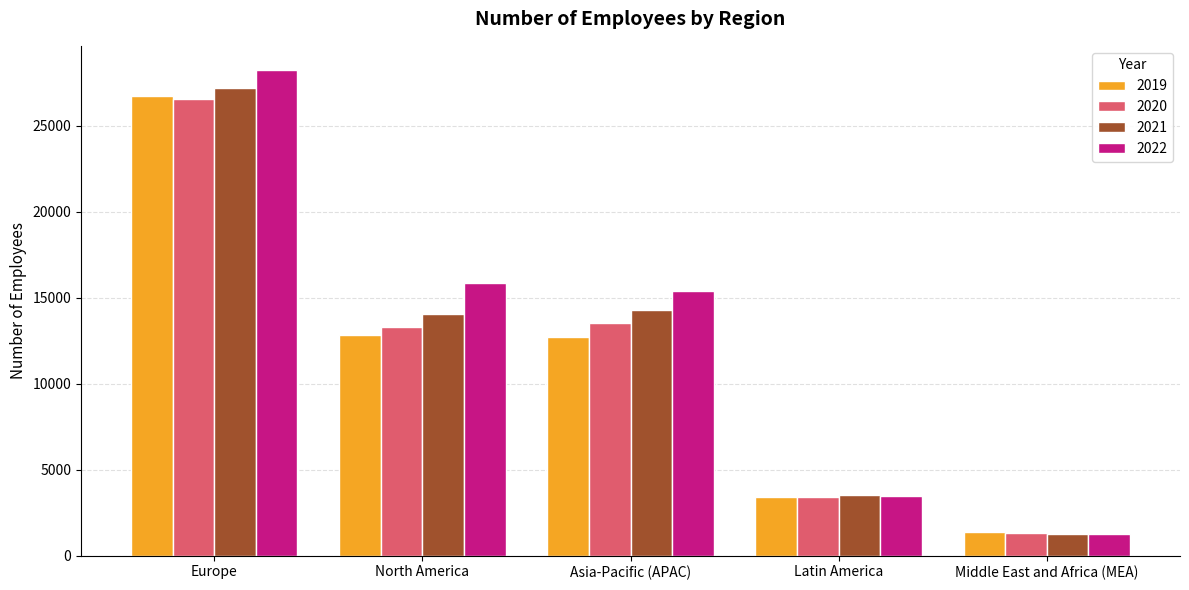

How many values in the 2020 series are below 13312?

2